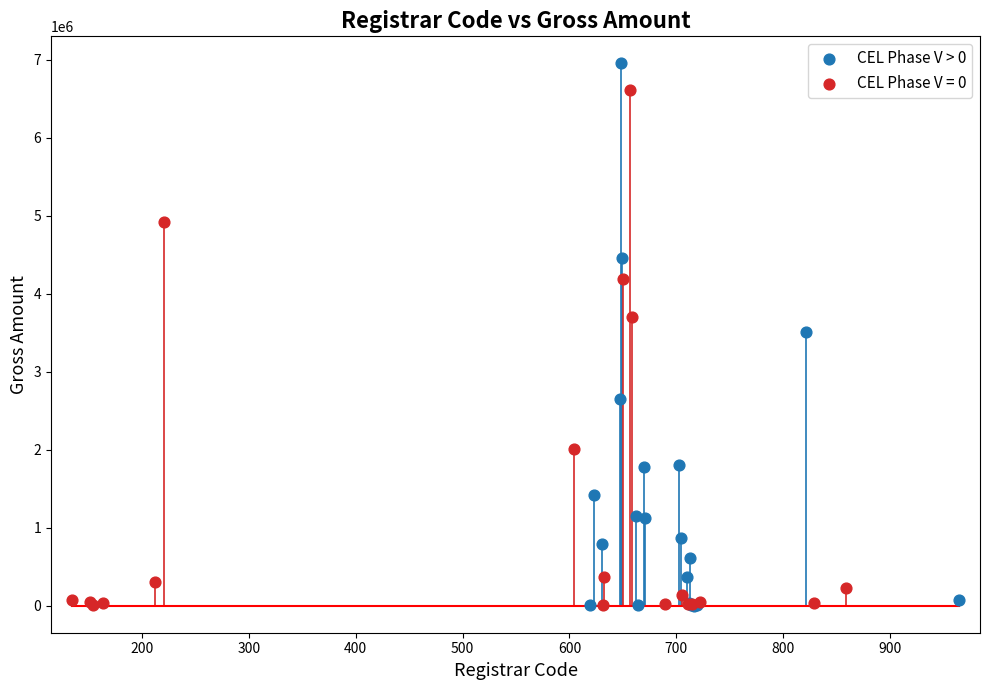

Which series has the largest Y range (max minus min)?

CEL Phase V > 0